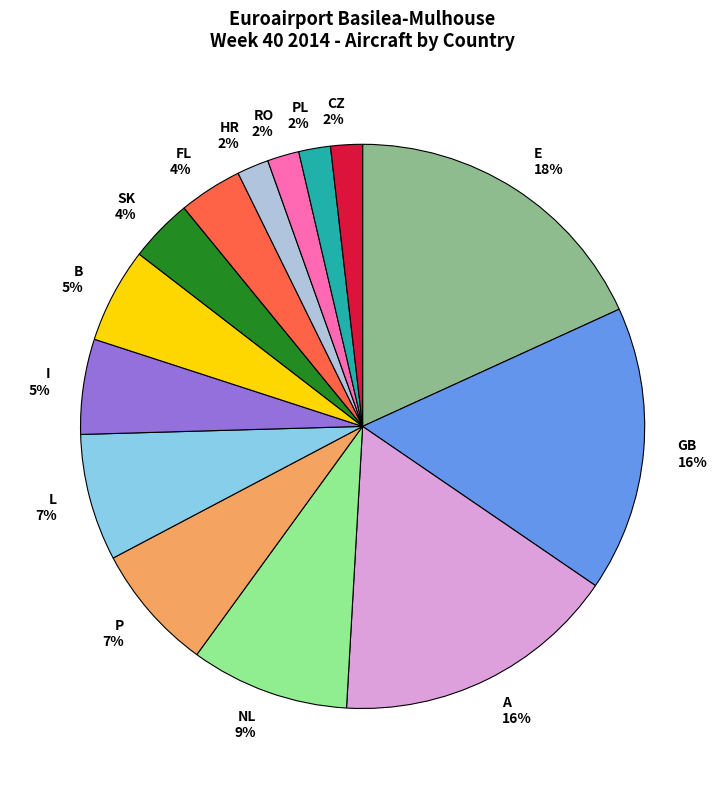

Which has a higher value, I 5% or FL 4%?

I 5%